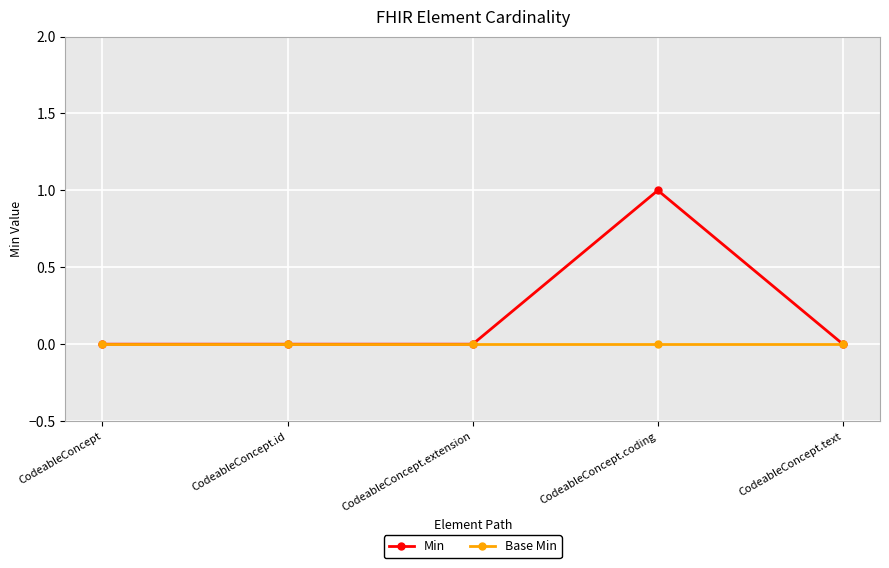

Which series has the largest total across all categories?

Min